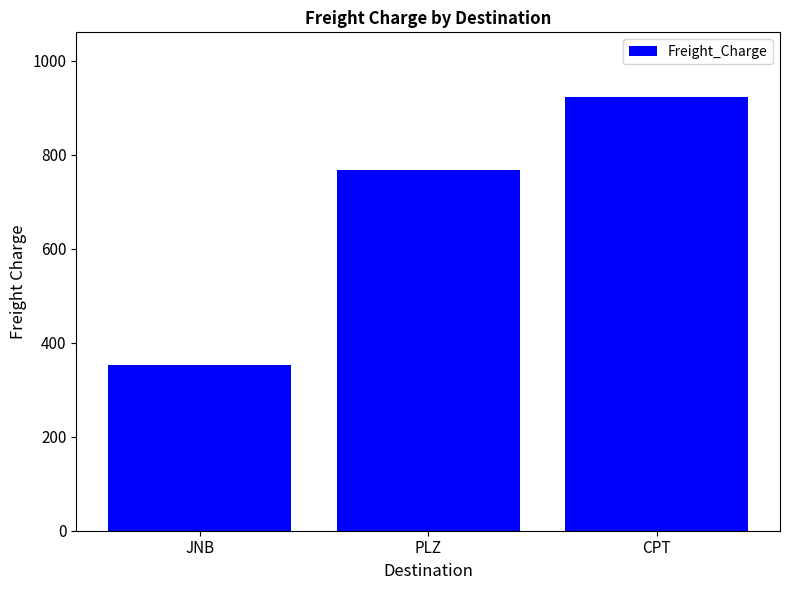

True or false: the data shows 767.2 at PLZ.

True